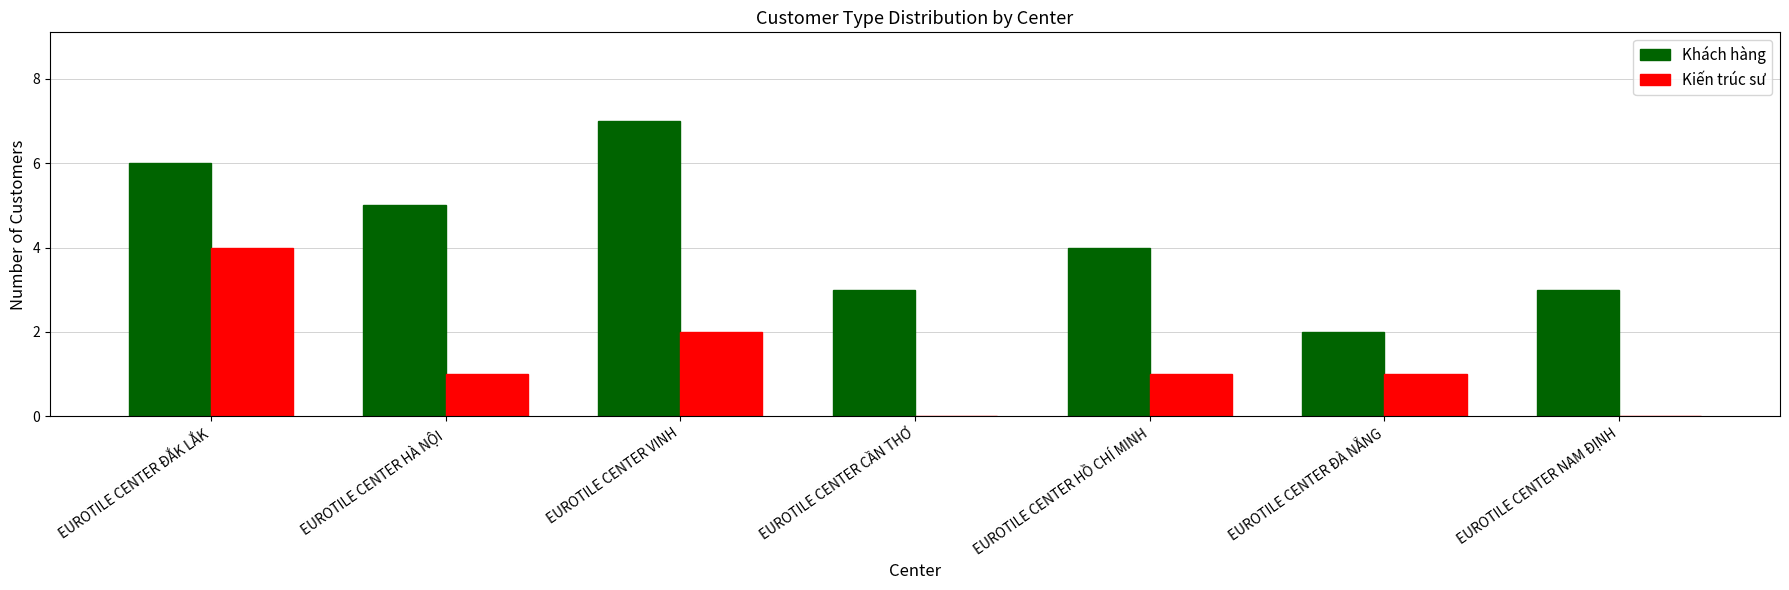

What are all the series names shown in the legend?

Khách hàng, Kiến trúc sư